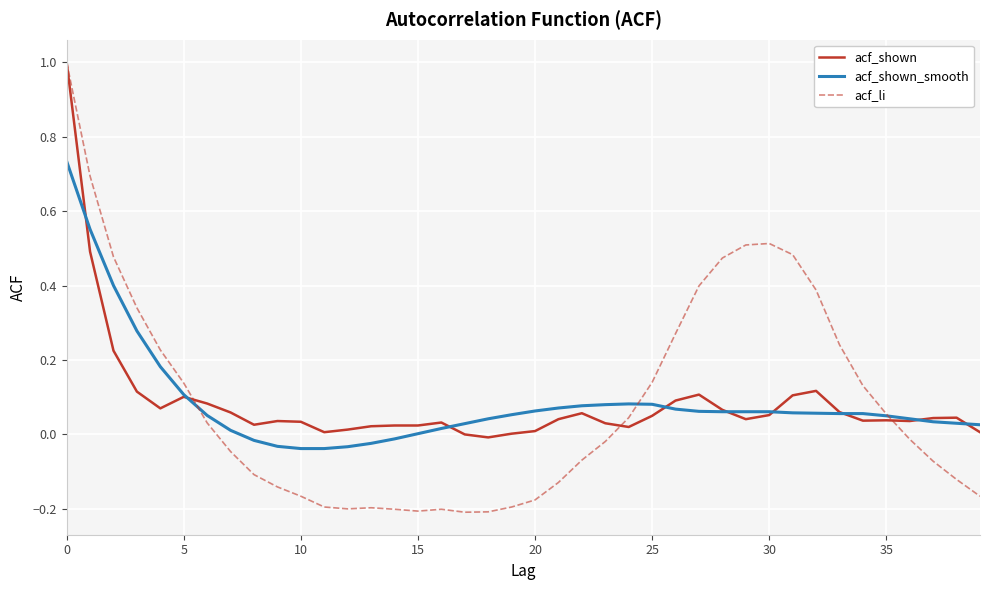

Which series has the largest range (max minus min)?

acf_li